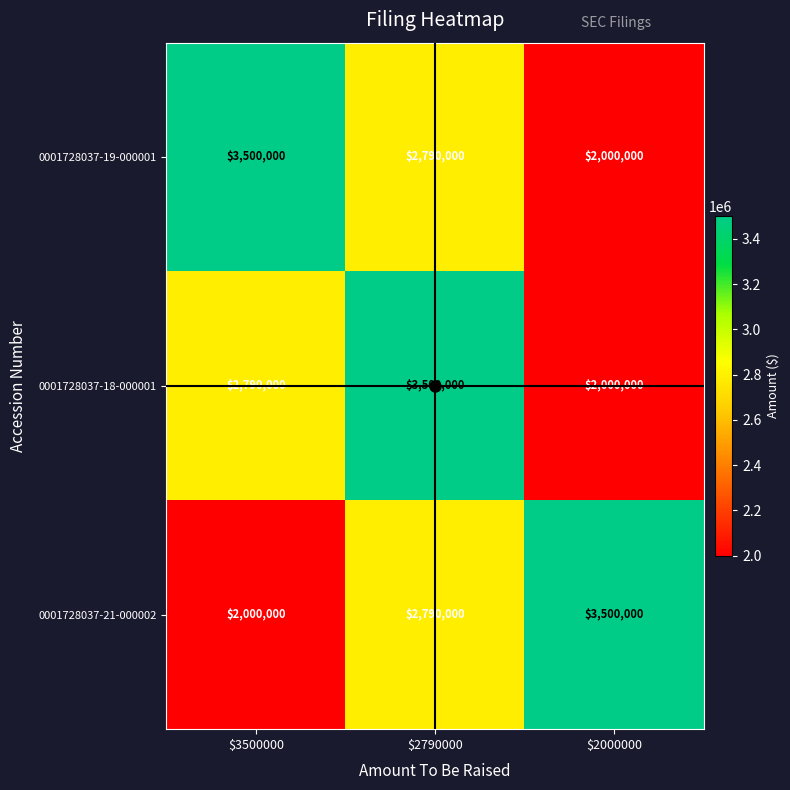

At $3500000, list the series in order from largest to smallest.

0001728037-19-000001, 0001728037-18-000001, 0001728037-21-000002